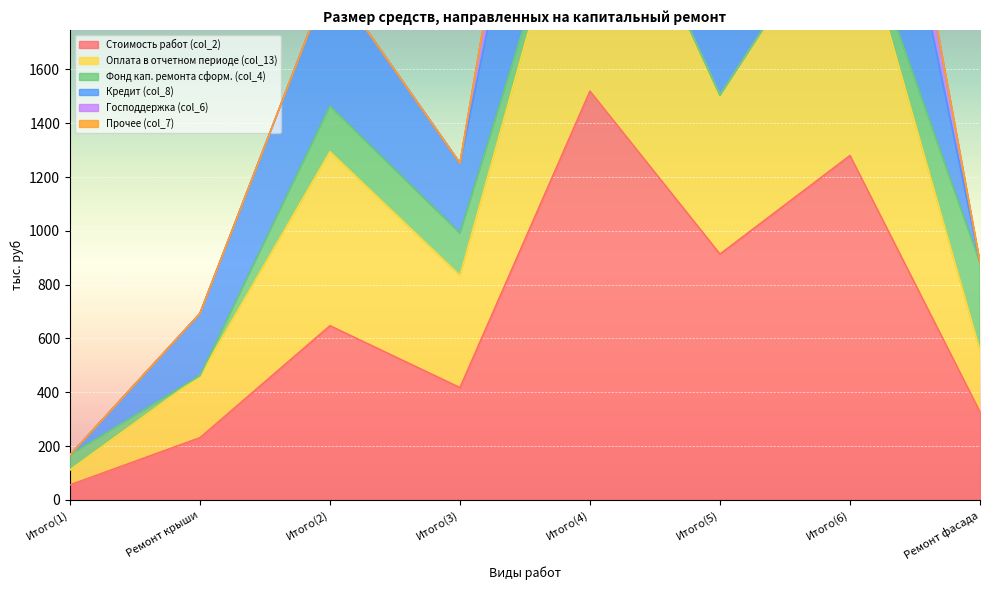

Which category has the highest value across all series?

Итого(4)